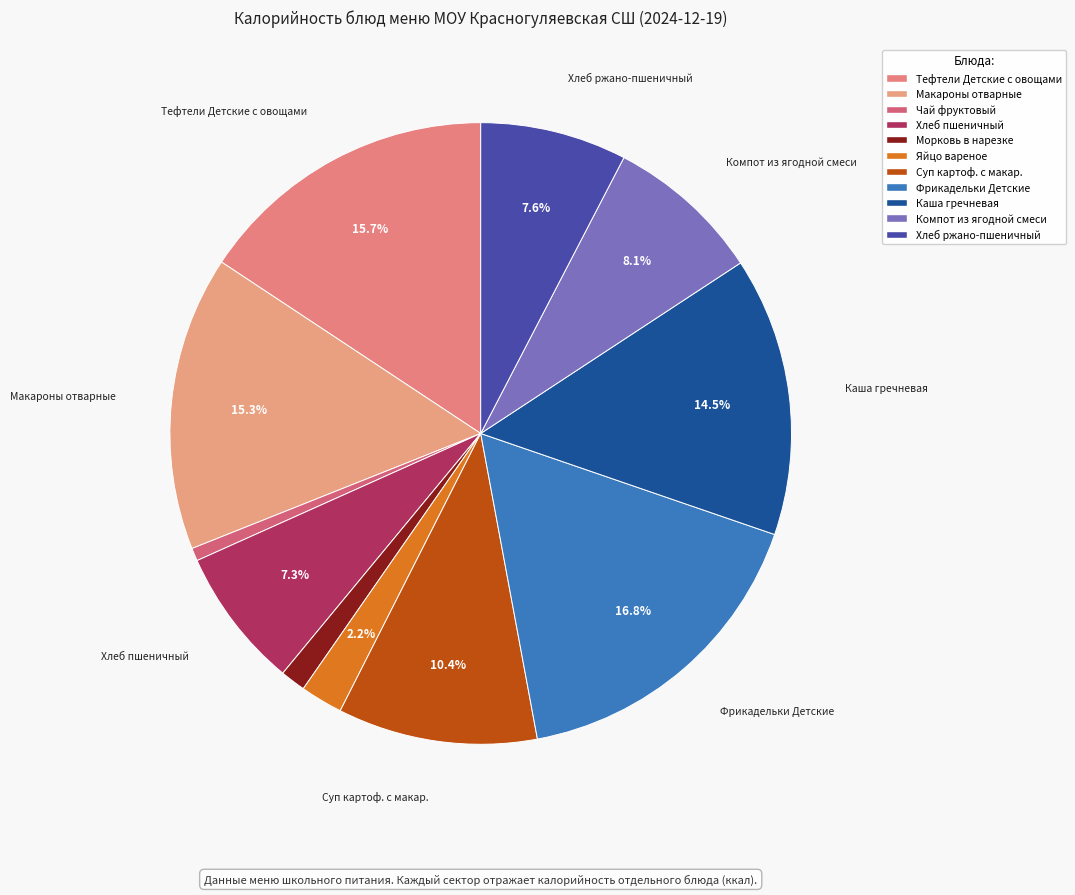

What portion of the pie excludes Хлеб пшеничный?

92.7%